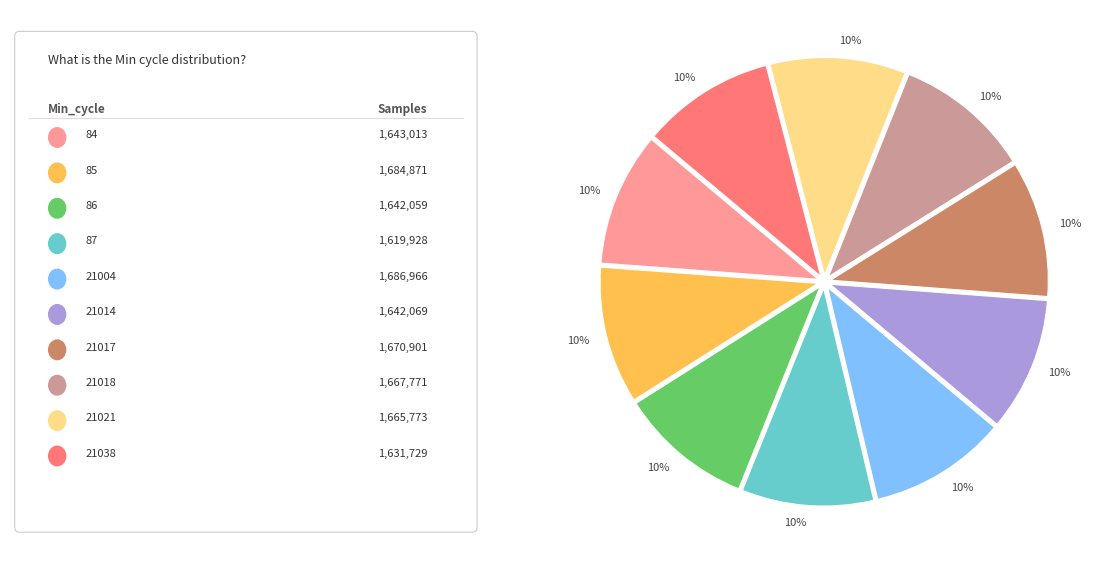

To the nearest percent, what is the average slice percentage?

10%